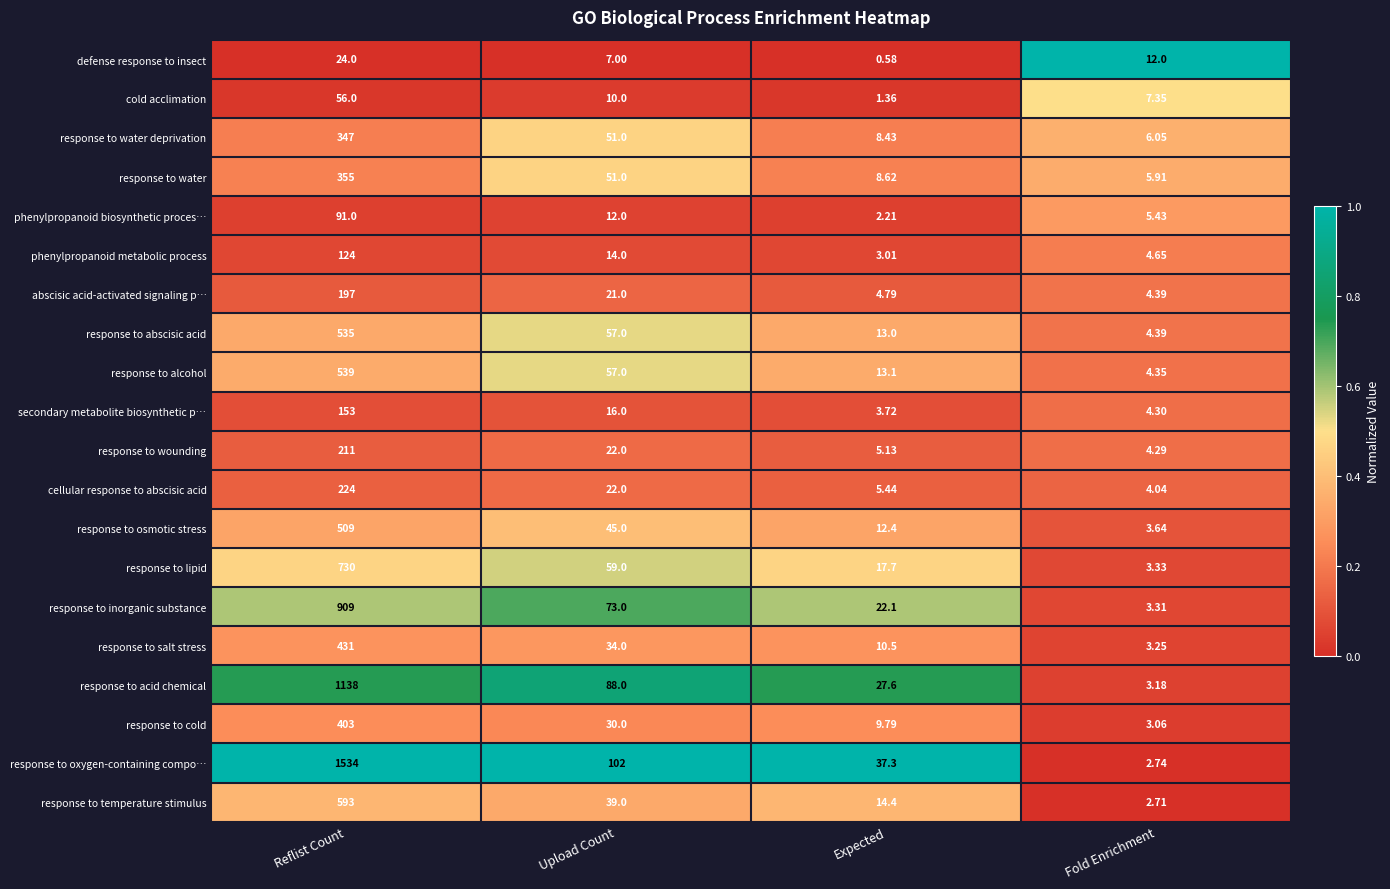

Which series has the widest spread of values?

response to oxygen-containing compo…